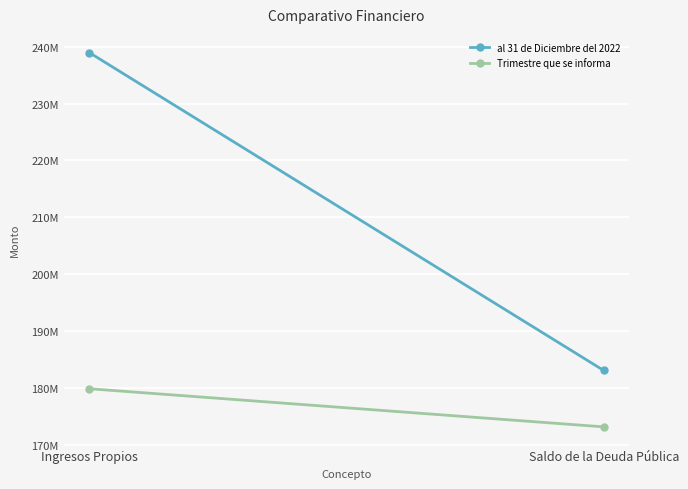

What is the label of the 1st point from the left?

Ingresos Propios